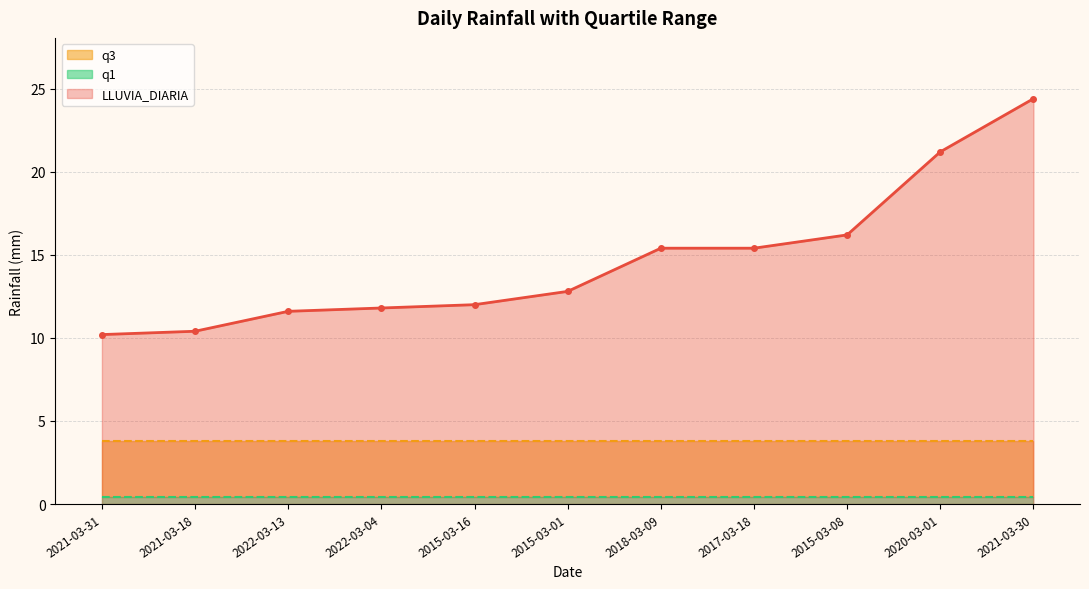

Reading right to left, list all the values displayed in this chart.

LLUVIA_DIARIA: 24.4	21.2	16.2	15.4	15.4	12.8	12.0	11.8	11.6	10.4	10.2
q1: 0.4	0.4	0.4	0.4	0.4	0.4	0.4	0.4	0.4	0.4	0.4
q3: 3.8	3.8	3.8	3.8	3.8	3.8	3.8	3.8	3.8	3.8	3.8